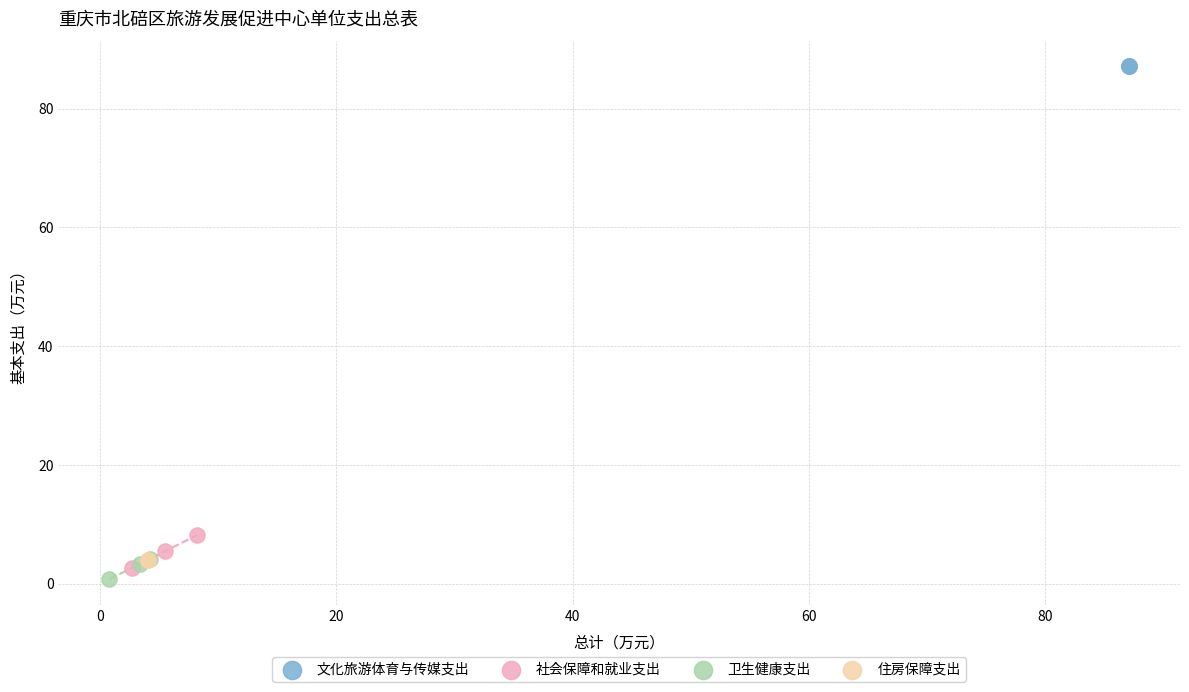

Which series reaches the maximum Y coordinate?

文化旅游体育与传媒支出